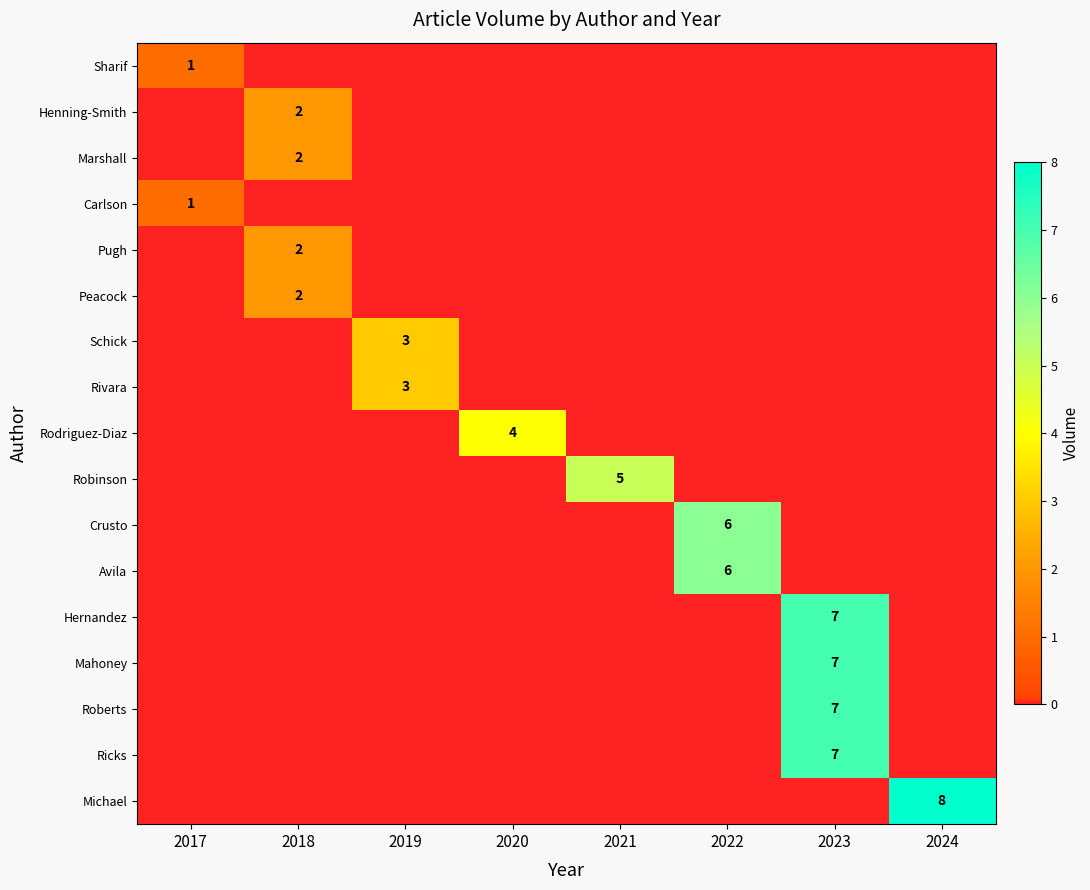

Which label corresponds to the smallest value in the chart?

2018